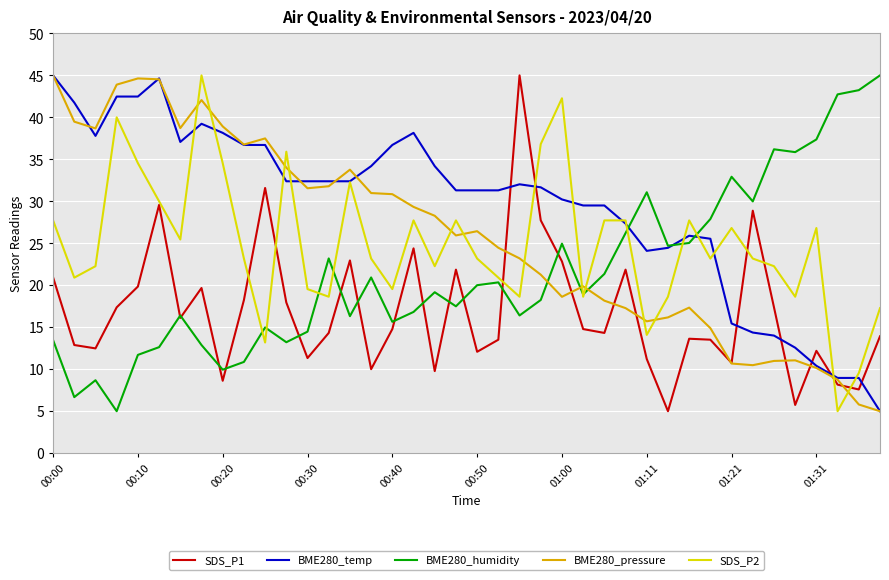

What is the smallest value displayed?

5.0